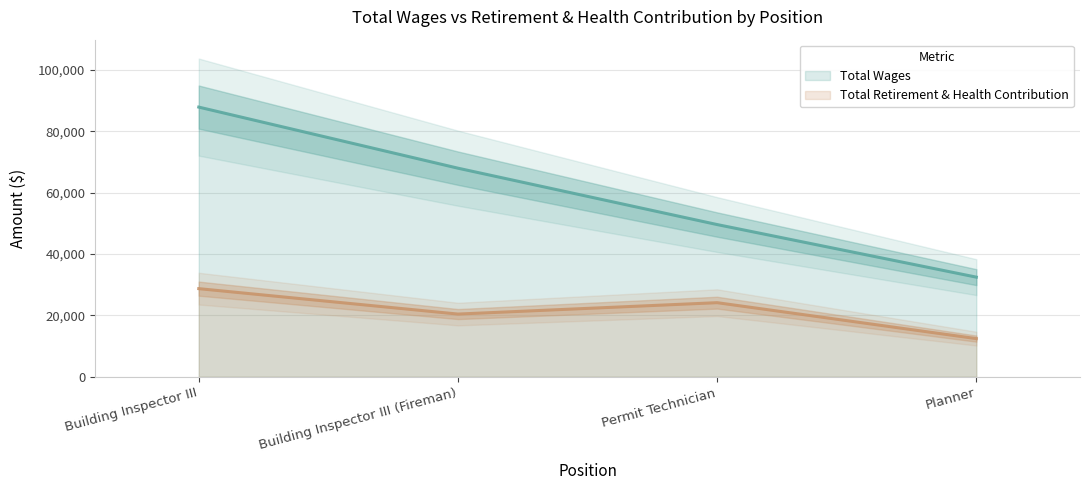

Reading right to left, extract all data points from this chart.

Total Retirement & Health Contribution: 12454	24166	20451	28738
Total Wages: 32487	49625	68001	87911